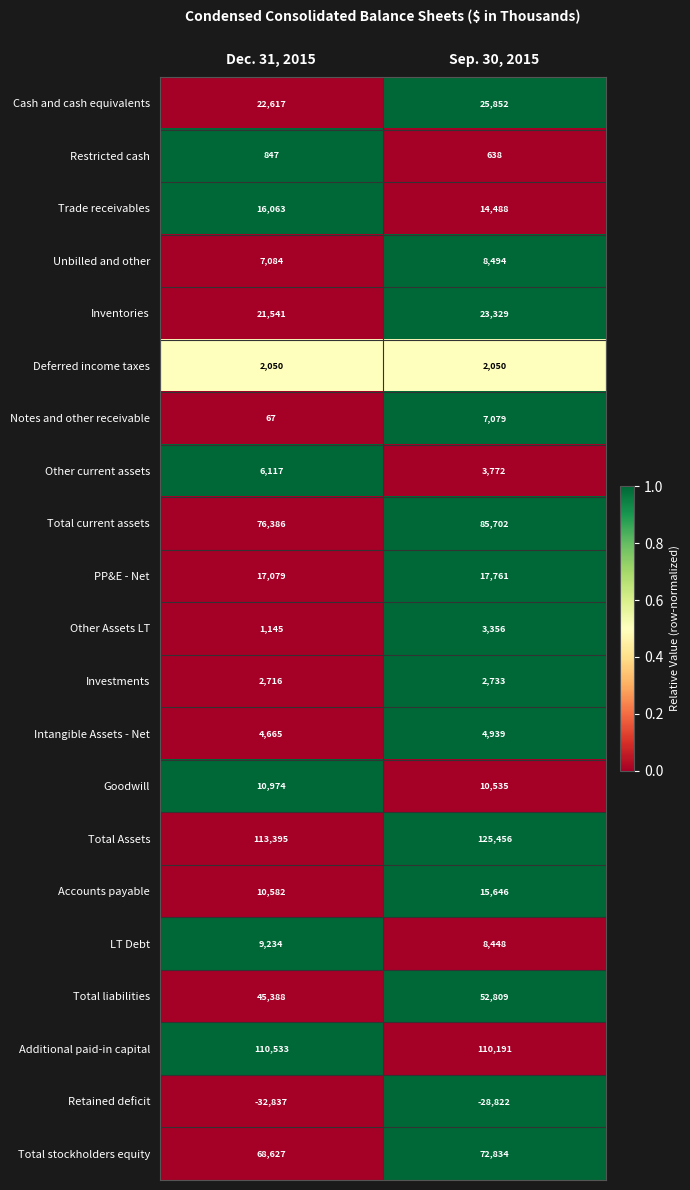

What is the difference between the maximum and minimum values in the Trade receivables series?

1575